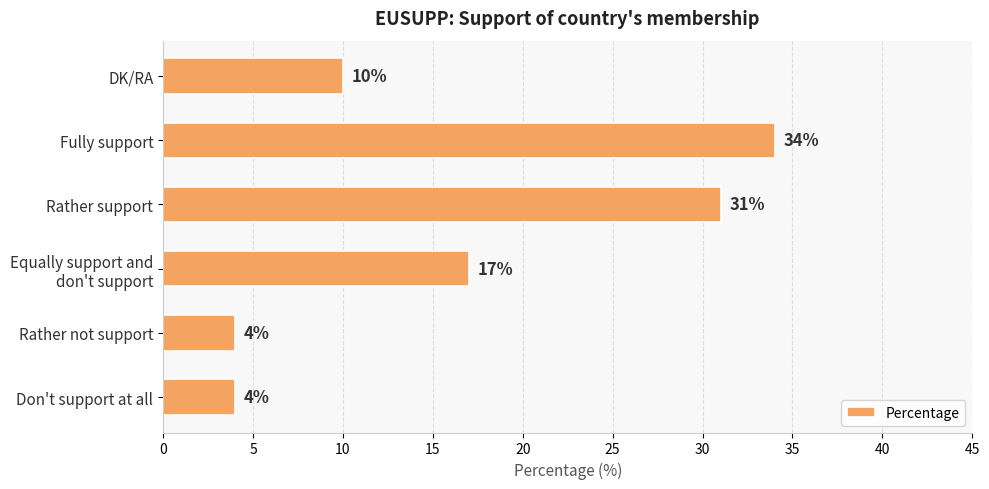

What is the minimum value shown in the chart?

4